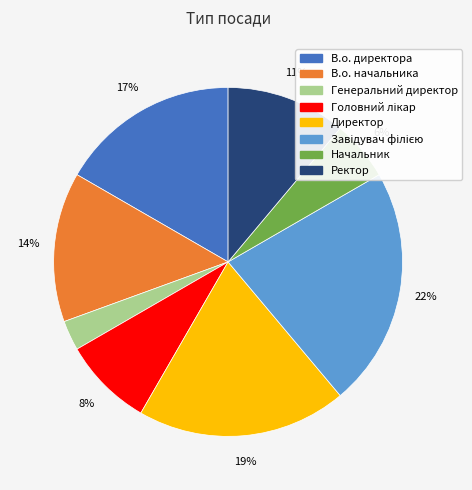

Is there a majority slice in this chart?

No